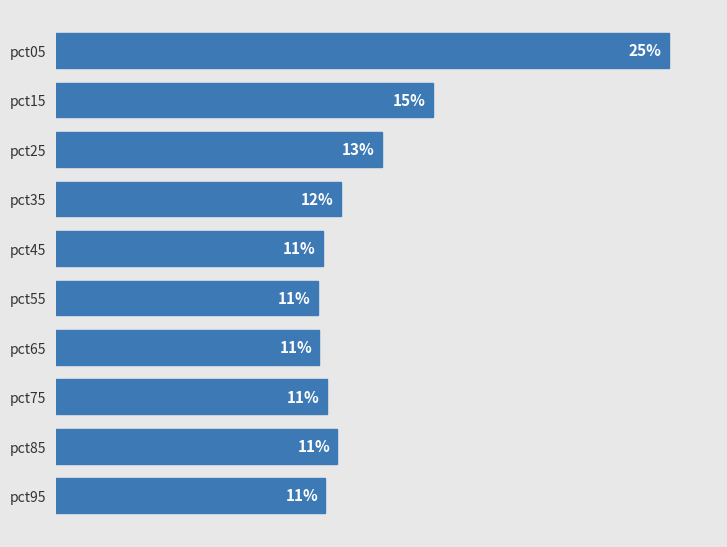

Are the bars horizontal?

Yes